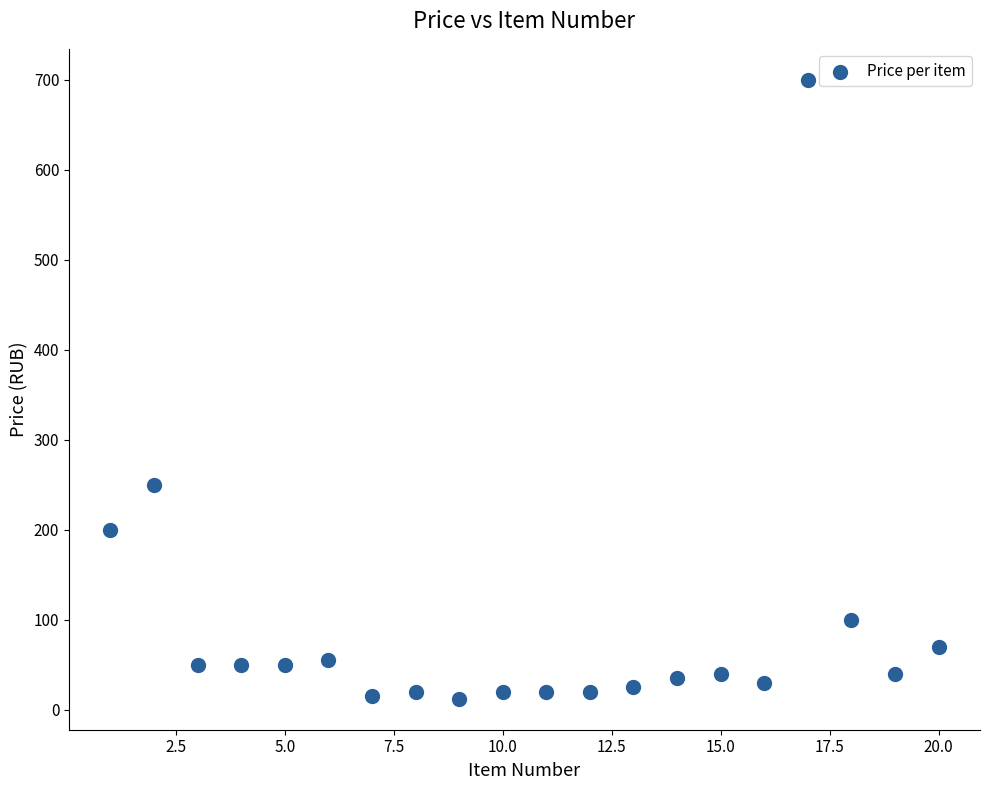

What is the range of Y values (max minus min)?

688